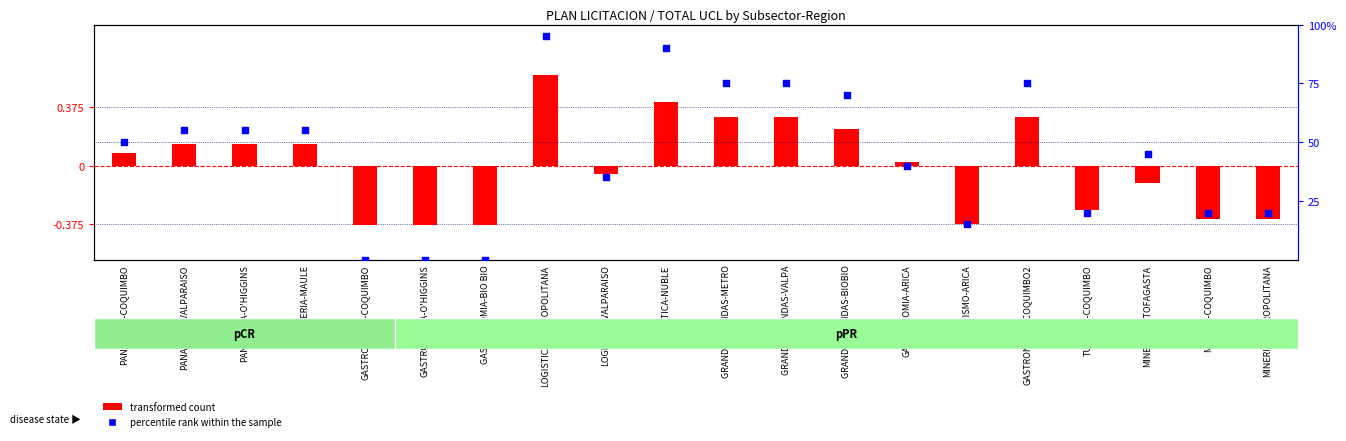

What are all the series names shown in the legend?

transformed count, percentile rank within the sample